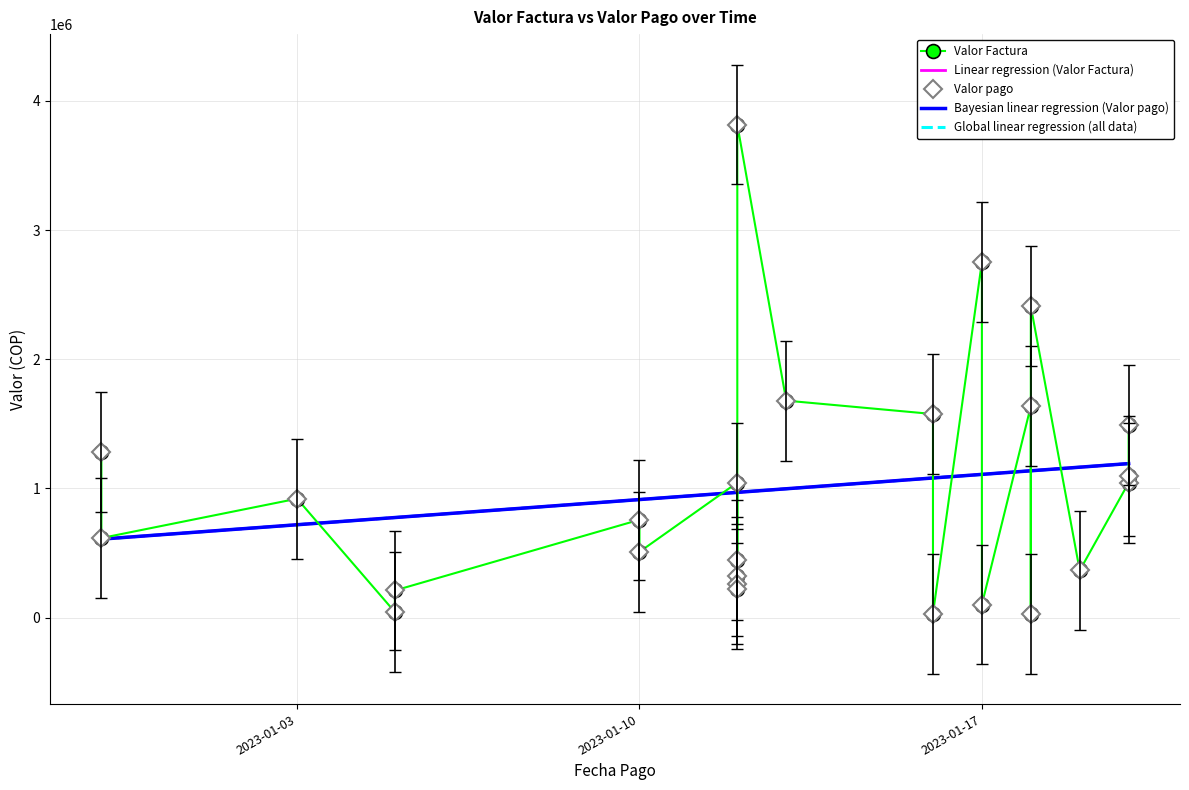

At which category does the chart reach its peak across all series?

2023-01-12